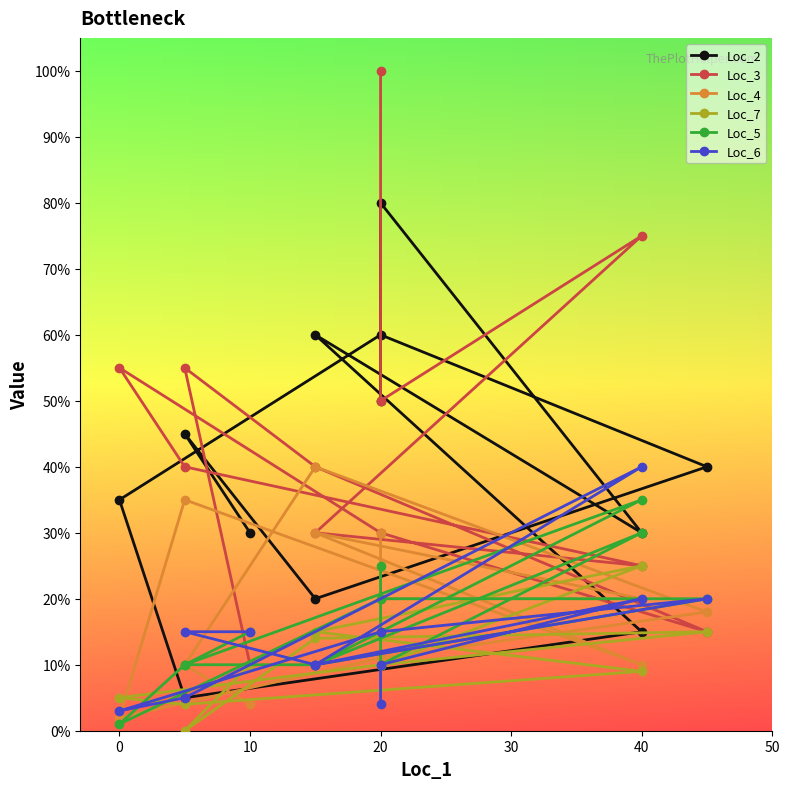

Which series has the widest spread of values?

Loc_3